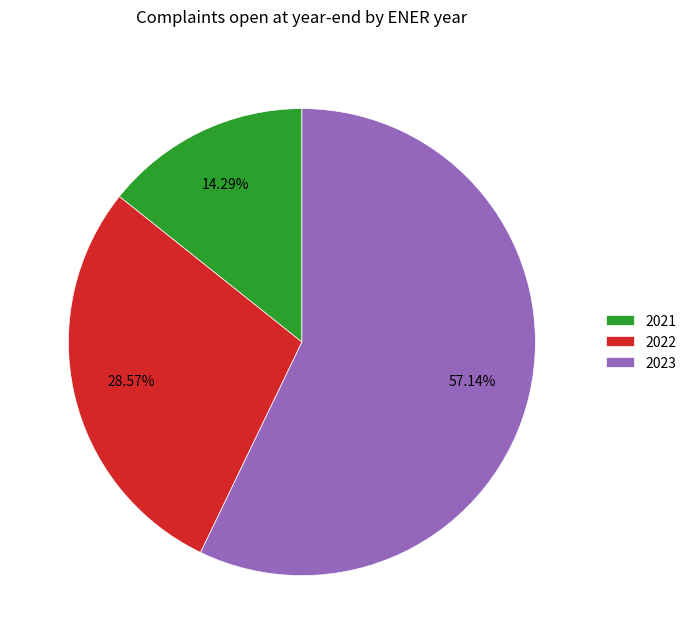

Between 2021 and 2022, which is larger?

2022